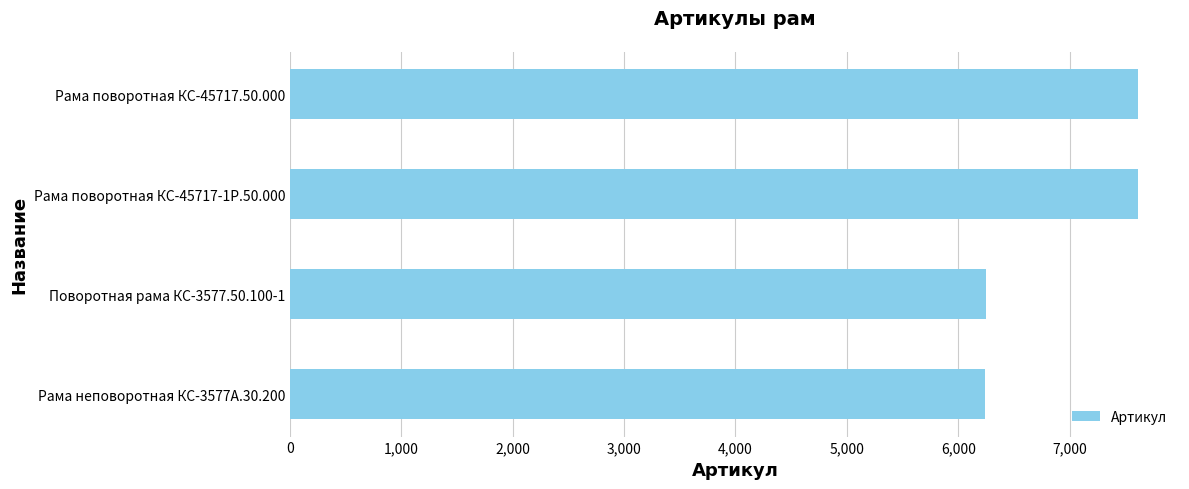

What is the average value?

6926